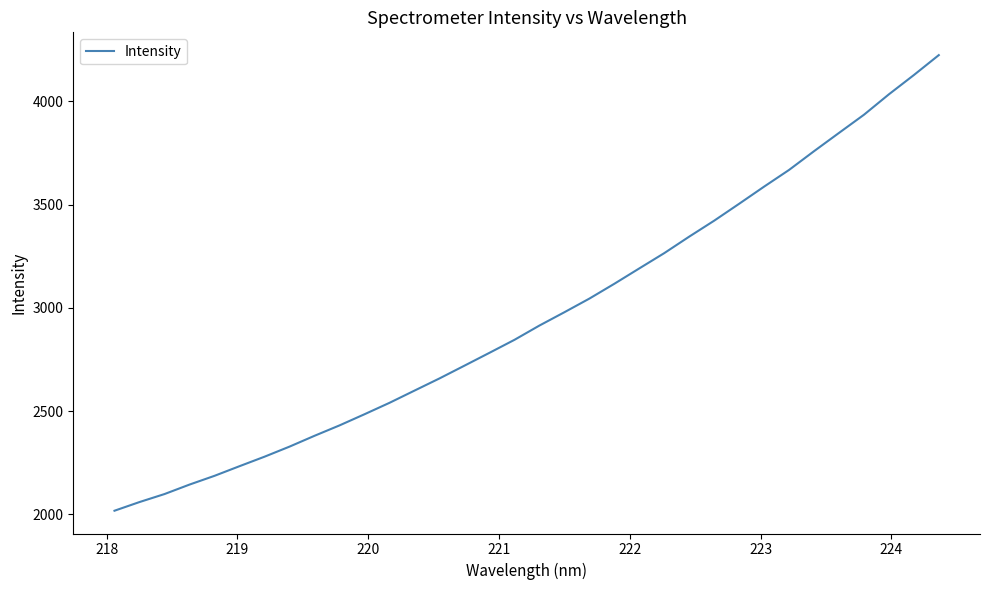

What is the maximum value shown in the chart?

4224.2